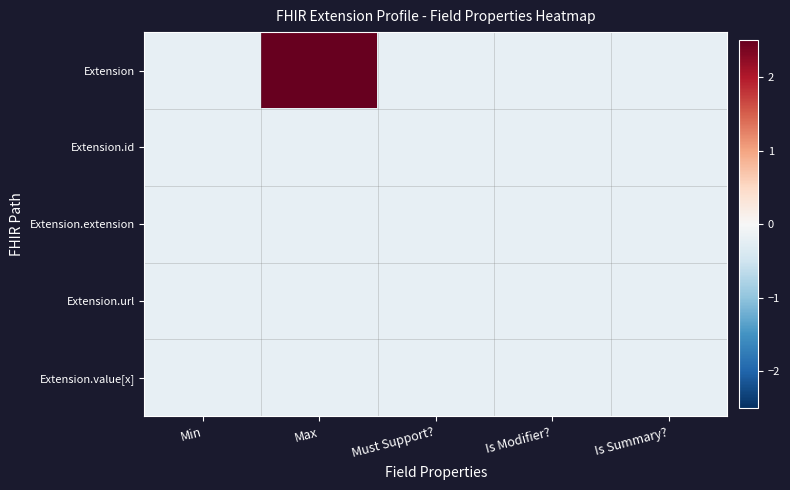

Count the number of data series in this chart.

5